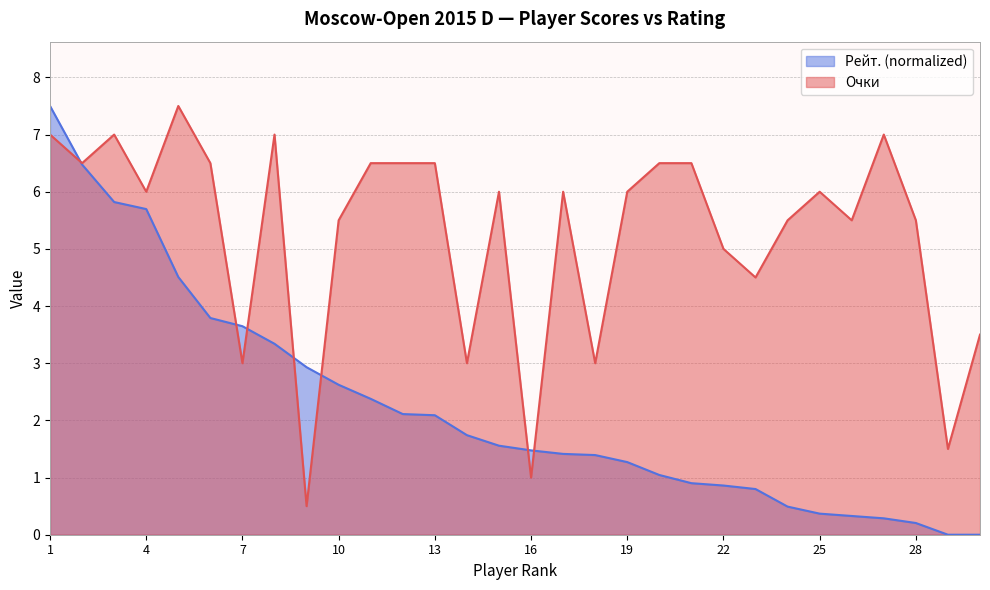

How many times do Рейт. and Очки cross each other?

7